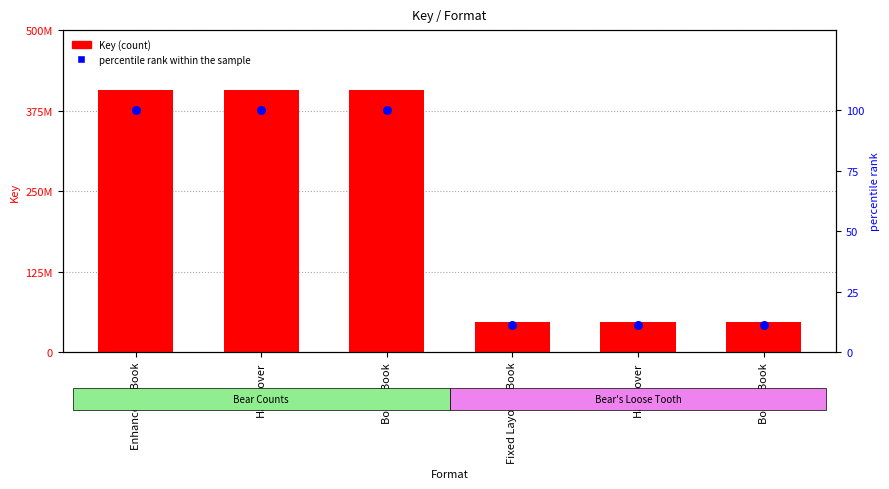

At which category is the sum across all series the highest?

Enhanced eBook